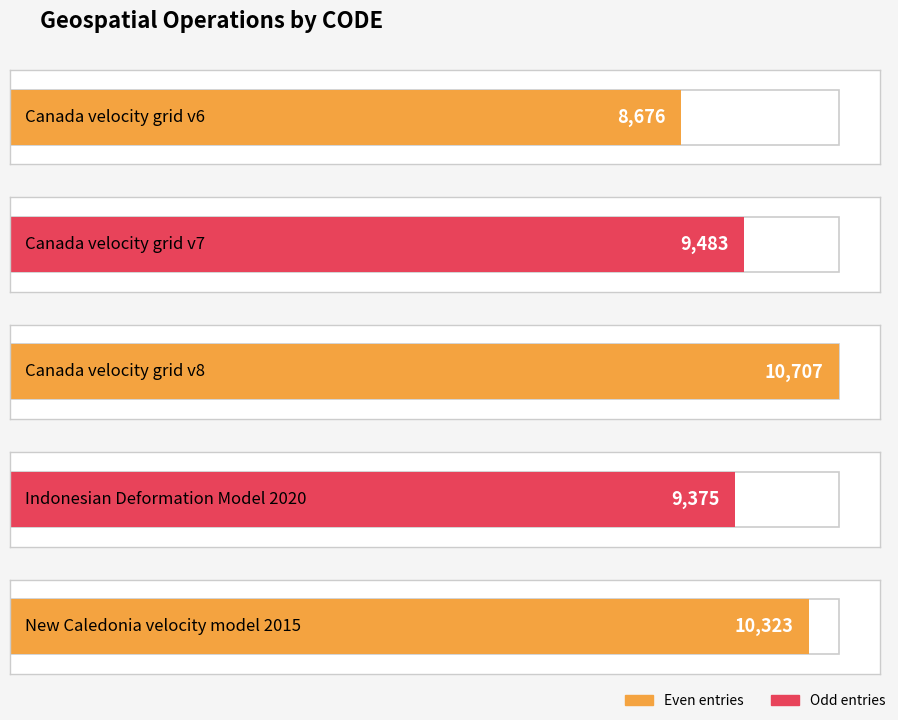

Does the chart contain stacked bars?

No